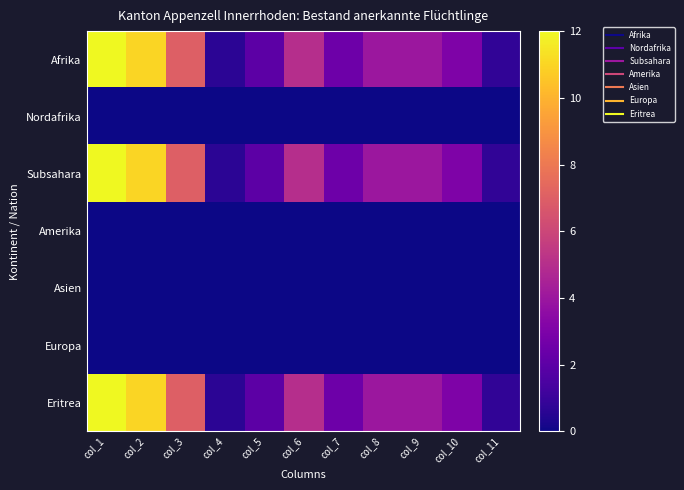

Which has a higher value, col_8 or col_11?

col_8